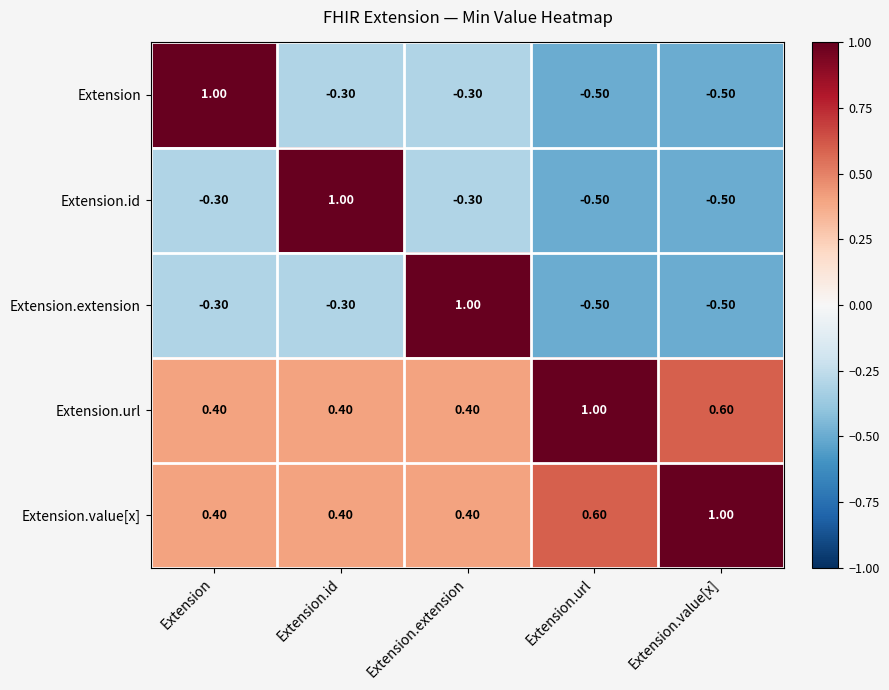

At how many categories does at least one series exceed 0?

5